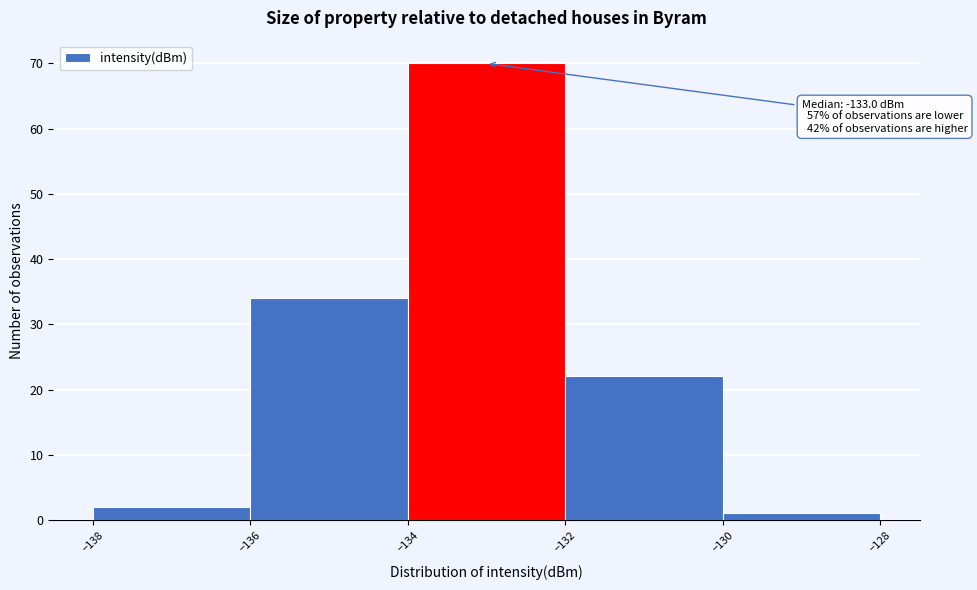

Over which range of the x-axis is the bar tallest?

-134 to -132